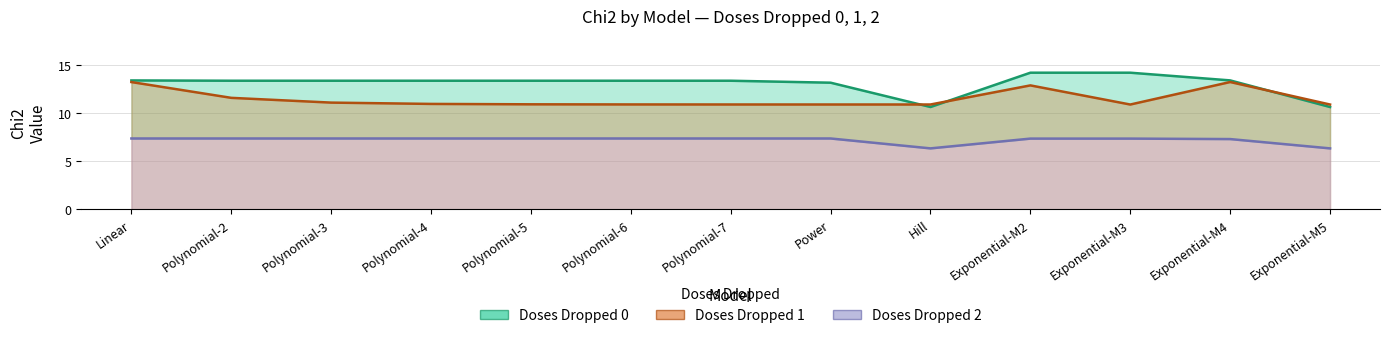

What is the maximum value for Doses Dropped 0?

14.2